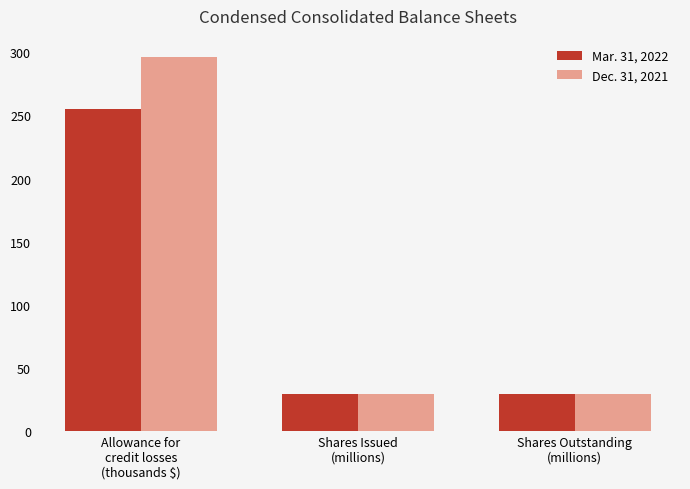

What is the label of the 2nd bar from the left?

Shares Issued
(millions)